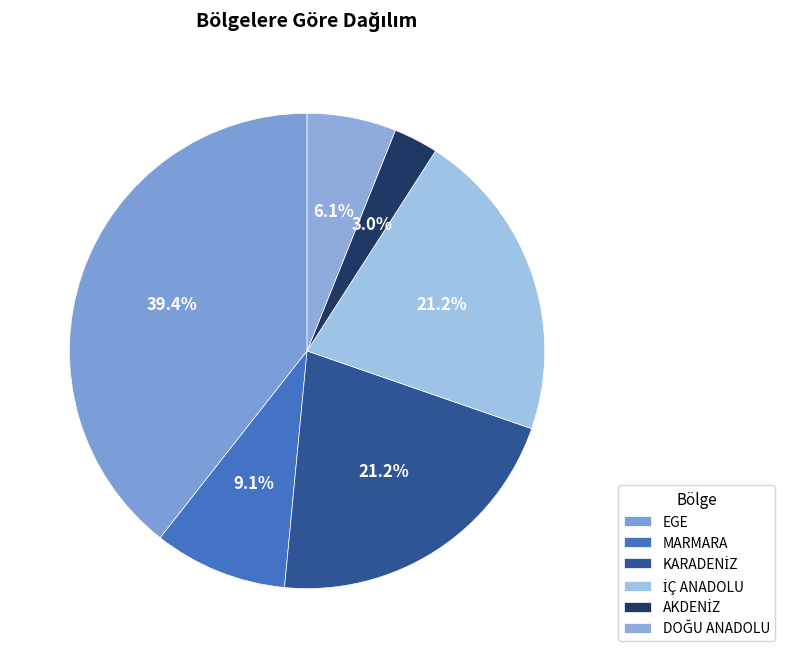

How much of the chart is everything except AKDENİZ?

97.0%